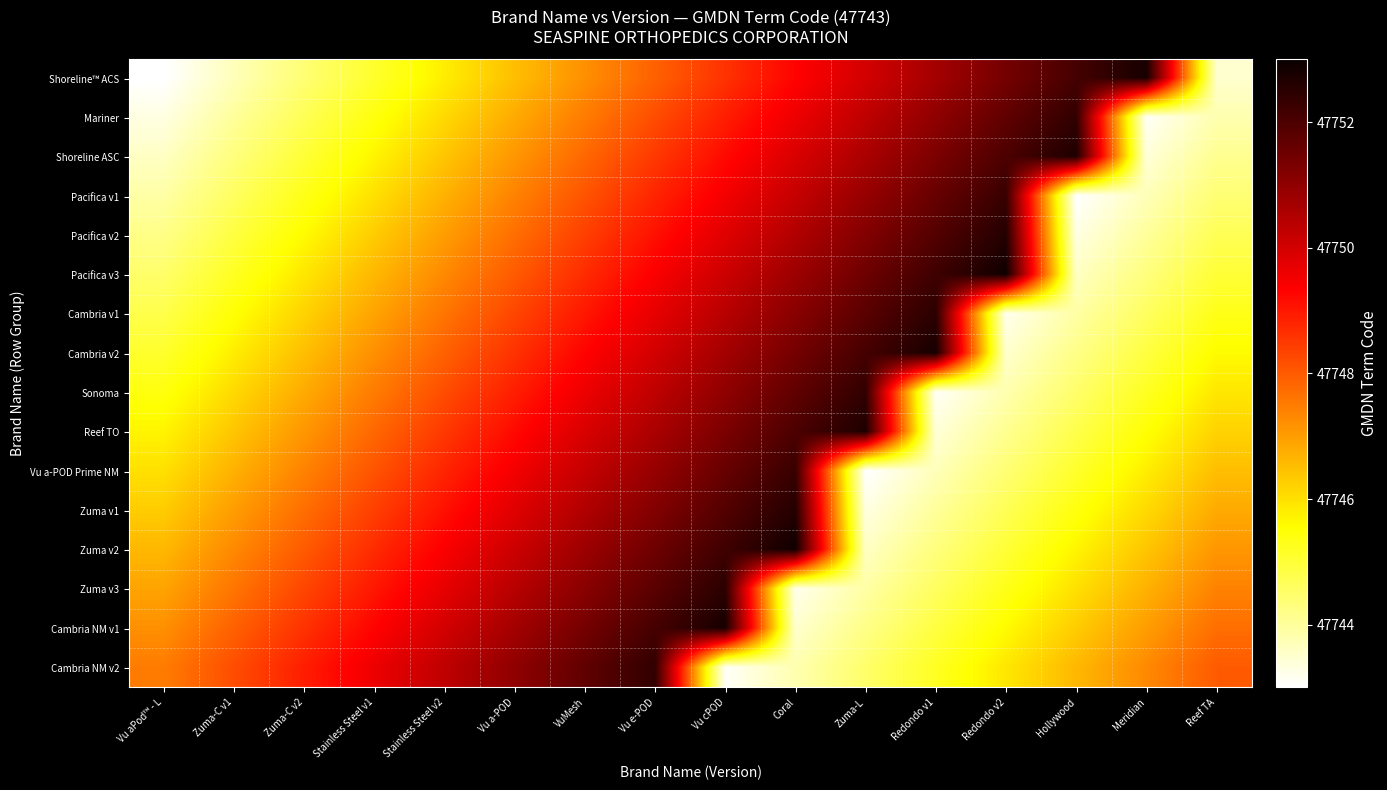

Reading right to left, extract all data points from this chart.

Shoreline™ ACS: Reef TA=47743.5	Meridian=47752.8	Hollywood=47752.1	Redondo v2=47751.4	Redondo v1=47750.7	Zuma-L=47750.0	Coral=47749.3	Vu cPOD=47748.6	Vu e-POD=47747.9	VuMesh=47747.2	Vu a-POD=47746.5	Stainless Steel v2=47745.8	Stainless Steel v1=47745.1	Zuma-C v2=47744.4	Zuma-C v1=47743.7	Vu aPod™ - L=47743.0
Mariner: Reef TA=47743.8	Meridian=47743.1	Hollywood=47752.4	Redondo v2=47751.7	Redondo v1=47751.0	Zuma-L=47750.3	Coral=47749.6	Vu cPOD=47748.9	Vu e-POD=47748.2	VuMesh=47747.5	Vu a-POD=47746.8	Stainless Steel v2=47746.1	Stainless Steel v1=47745.4	Zuma-C v2=47744.7	Zuma-C v1=47744.0	Vu aPod™ - L=47743.3
Shoreline ASC: Reef TA=47744.1	Meridian=47743.4	Hollywood=47752.7	Redondo v2=47752.0	Redondo v1=47751.3	Zuma-L=47750.6	Coral=47749.9	Vu cPOD=47749.2	Vu e-POD=47748.5	VuMesh=47747.8	Vu a-POD=47747.1	Stainless Steel v2=47746.4	Stainless Steel v1=47745.7	Zuma-C v2=47745.0	Zuma-C v1=47744.3	Vu aPod™ - L=47743.6
Pacifica v1: Reef TA=47744.4	Meridian=47743.7	Hollywood=47743.0	Redondo v2=47752.3	Redondo v1=47751.6	Zuma-L=47750.9	Coral=47750.2	Vu cPOD=47749.5	Vu e-POD=47748.8	VuMesh=47748.1	Vu a-POD=47747.4	Stainless Steel v2=47746.7	Stainless Steel v1=47746.0	Zuma-C v2=47745.3	Zuma-C v1=47744.6	Vu aPod™ - L=47743.9
Pacifica v2: Reef TA=47744.7	Meridian=47744.0	Hollywood=47743.3	Redondo v2=47752.6	Redondo v1=47751.9	Zuma-L=47751.2	Coral=47750.5	Vu cPOD=47749.8	Vu e-POD=47749.1	VuMesh=47748.4	Vu a-POD=47747.7	Stainless Steel v2=47747.0	Stainless Steel v1=47746.3	Zuma-C v2=47745.6	Zuma-C v1=47744.9	Vu aPod™ - L=47744.2
Pacifica v3: Reef TA=47745.0	Meridian=47744.3	Hollywood=47743.6	Redondo v2=47752.9	Redondo v1=47752.2	Zuma-L=47751.5	Coral=47750.8	Vu cPOD=47750.1	Vu e-POD=47749.4	VuMesh=47748.7	Vu a-POD=47748.0	Stainless Steel v2=47747.3	Stainless Steel v1=47746.6	Zuma-C v2=47745.9	Zuma-C v1=47745.2	Vu aPod™ - L=47744.5
Cambria v1: Reef TA=47745.3	Meridian=47744.6	Hollywood=47743.9	Redondo v2=47743.2	Redondo v1=47752.5	Zuma-L=47751.8	Coral=47751.1	Vu cPOD=47750.4	Vu e-POD=47749.7	VuMesh=47749.0	Vu a-POD=47748.3	Stainless Steel v2=47747.6	Stainless Steel v1=47746.9	Zuma-C v2=47746.2	Zuma-C v1=47745.5	Vu aPod™ - L=47744.8
Cambria v2: Reef TA=47745.6	Meridian=47744.9	Hollywood=47744.2	Redondo v2=47743.5	Redondo v1=47752.8	Zuma-L=47752.1	Coral=47751.4	Vu cPOD=47750.7	Vu e-POD=47750.0	VuMesh=47749.3	Vu a-POD=47748.6	Stainless Steel v2=47747.9	Stainless Steel v1=47747.2	Zuma-C v2=47746.5	Zuma-C v1=47745.8	Vu aPod™ - L=47745.1
Sonoma: Reef TA=47745.9	Meridian=47745.2	Hollywood=47744.5	Redondo v2=47743.8	Redondo v1=47743.1	Zuma-L=47752.4	Coral=47751.7	Vu cPOD=47751.0	Vu e-POD=47750.3	VuMesh=47749.6	Vu a-POD=47748.9	Stainless Steel v2=47748.2	Stainless Steel v1=47747.5	Zuma-C v2=47746.8	Zuma-C v1=47746.1	Vu aPod™ - L=47745.4
Reef TO: Reef TA=47746.2	Meridian=47745.5	Hollywood=47744.8	Redondo v2=47744.1	Redondo v1=47743.4	Zuma-L=47752.7	Coral=47752.0	Vu cPOD=47751.3	Vu e-POD=47750.6	VuMesh=47749.9	Vu a-POD=47749.2	Stainless Steel v2=47748.5	Stainless Steel v1=47747.8	Zuma-C v2=47747.1	Zuma-C v1=47746.4	Vu aPod™ - L=47745.7
Vu a-POD Prime NM: Reef TA=47746.5	Meridian=47745.8	Hollywood=47745.1	Redondo v2=47744.4	Redondo v1=47743.7	Zuma-L=47743.0	Coral=47752.3	Vu cPOD=47751.6	Vu e-POD=47750.9	VuMesh=47750.2	Vu a-POD=47749.5	Stainless Steel v2=47748.8	Stainless Steel v1=47748.1	Zuma-C v2=47747.4	Zuma-C v1=47746.7	Vu aPod™ - L=47746.0
Zuma v1: Reef TA=47746.8	Meridian=47746.1	Hollywood=47745.4	Redondo v2=47744.7	Redondo v1=47744.0	Zuma-L=47743.3	Coral=47752.6	Vu cPOD=47751.9	Vu e-POD=47751.2	VuMesh=47750.5	Vu a-POD=47749.8	Stainless Steel v2=47749.1	Stainless Steel v1=47748.4	Zuma-C v2=47747.7	Zuma-C v1=47747.0	Vu aPod™ - L=47746.3
Zuma v2: Reef TA=47747.1	Meridian=47746.4	Hollywood=47745.7	Redondo v2=47745.0	Redondo v1=47744.3	Zuma-L=47743.6	Coral=47752.9	Vu cPOD=47752.2	Vu e-POD=47751.5	VuMesh=47750.8	Vu a-POD=47750.1	Stainless Steel v2=47749.4	Stainless Steel v1=47748.7	Zuma-C v2=47748.0	Zuma-C v1=47747.3	Vu aPod™ - L=47746.6
Zuma v3: Reef TA=47747.4	Meridian=47746.7	Hollywood=47746.0	Redondo v2=47745.3	Redondo v1=47744.6	Zuma-L=47743.9	Coral=47743.2	Vu cPOD=47752.5	Vu e-POD=47751.8	VuMesh=47751.1	Vu a-POD=47750.4	Stainless Steel v2=47749.7	Stainless Steel v1=47749.0	Zuma-C v2=47748.3	Zuma-C v1=47747.6	Vu aPod™ - L=47746.9
Cambria NM v1: Reef TA=47747.7	Meridian=47747.0	Hollywood=47746.3	Redondo v2=47745.6	Redondo v1=47744.9	Zuma-L=47744.2	Coral=47743.5	Vu cPOD=47752.8	Vu e-POD=47752.1	VuMesh=47751.4	Vu a-POD=47750.7	Stainless Steel v2=47750.0	Stainless Steel v1=47749.3	Zuma-C v2=47748.6	Zuma-C v1=47747.9	Vu aPod™ - L=47747.2
Cambria NM v2: Reef TA=47748.0	Meridian=47747.3	Hollywood=47746.6	Redondo v2=47745.9	Redondo v1=47745.2	Zuma-L=47744.5	Coral=47743.8	Vu cPOD=47743.1	Vu e-POD=47752.4	VuMesh=47751.7	Vu a-POD=47751.0	Stainless Steel v2=47750.3	Stainless Steel v1=47749.6	Zuma-C v2=47748.9	Zuma-C v1=47748.2	Vu aPod™ - L=47747.5